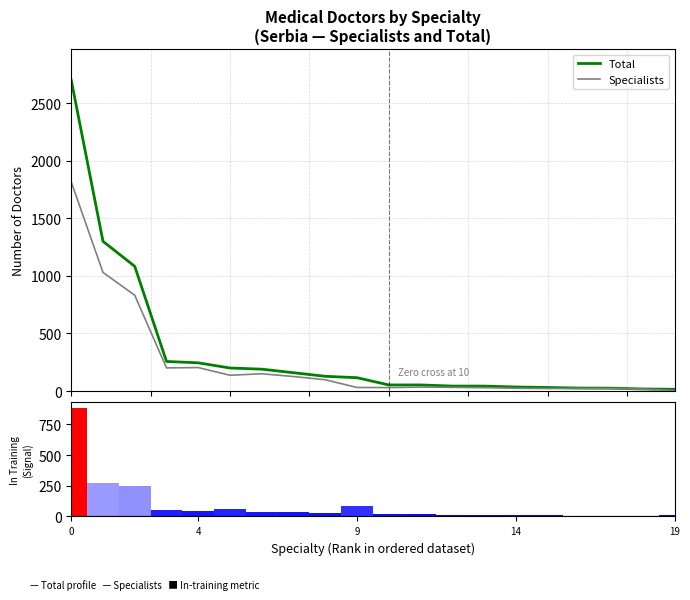

What is the value of the Specialists bar at the 17th from the left?

23